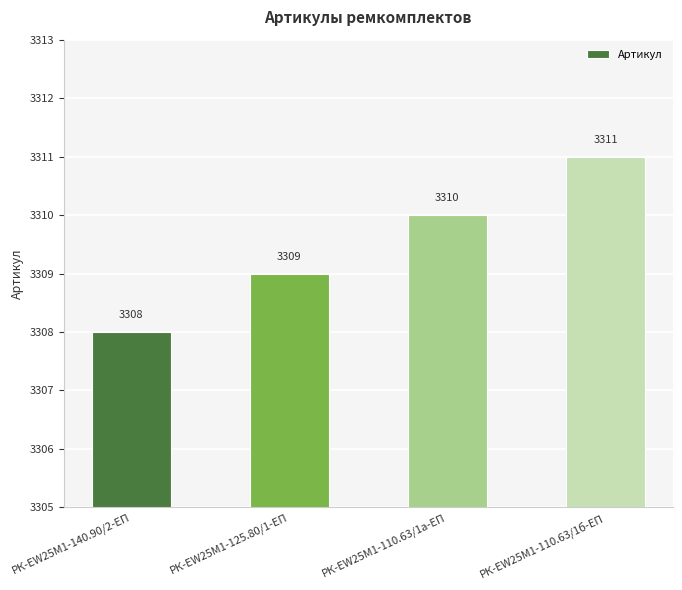

What is the difference between the second highest and minimum values?

2